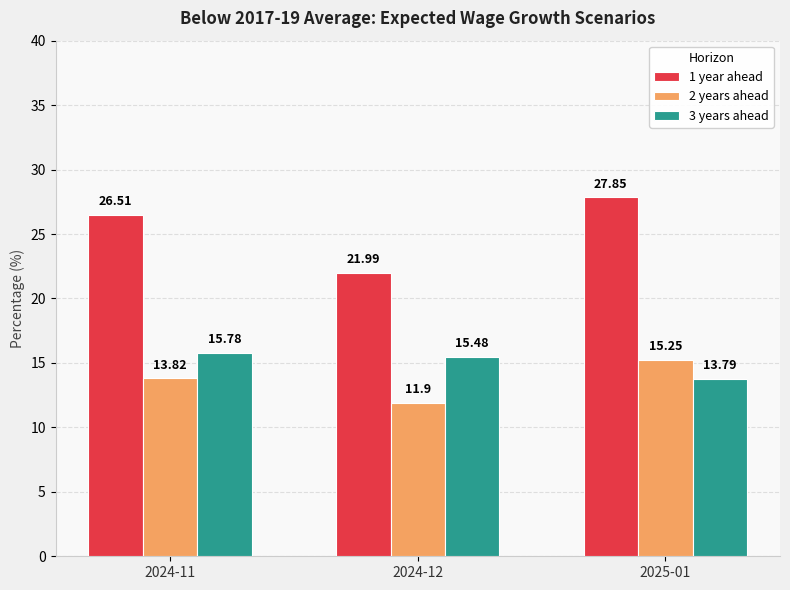

Read the 3 years ahead value at 2025-01.

13.8